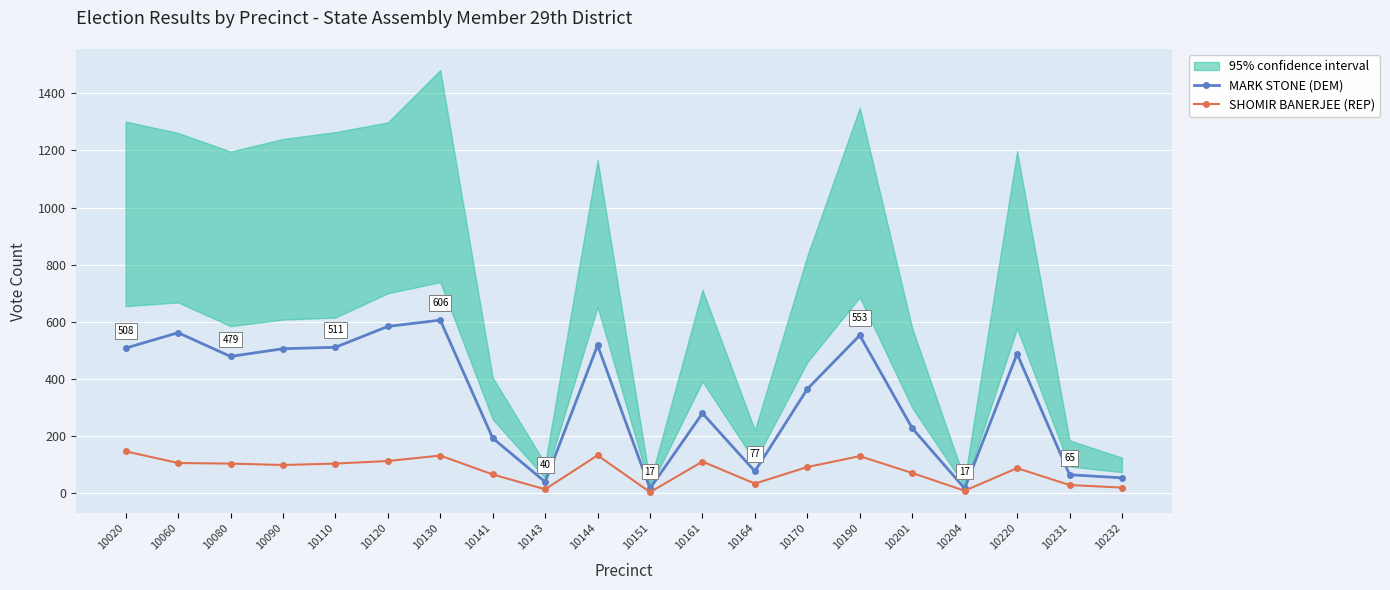

What is the maximum value shown in the chart?

606